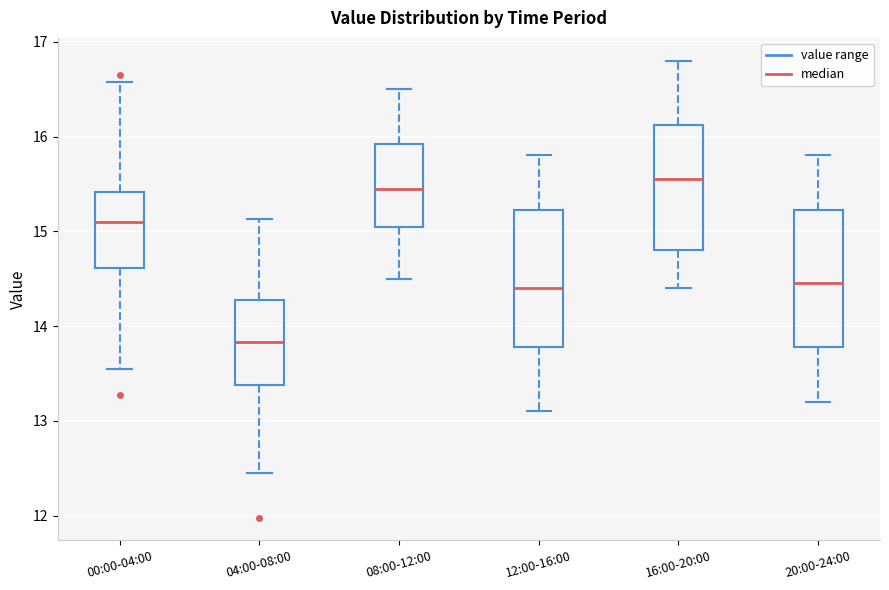

Reading left to right, read every box against the y-axis: the position of its median line, the range the box covers, and the ends of its whiskers. The values are not printed on the chart, so give them approximately, as read against the axis.

00:00-04:00: median 15.1, box 14.6 to 15.4, whiskers 13.6 to 16.6
04:00-08:00: median 13.8, box 13.4 to 14.3, whiskers 12.5 to 15.1
08:00-12:00: median 15.5, box 15.1 to 15.9, whiskers 14.5 to 16.5
12:00-16:00: median 14.4, box 13.8 to 15.2, whiskers 13.1 to 15.8
16:00-20:00: median 15.6, box 14.8 to 16.1, whiskers 14.4 to 16.8
20:00-24:00: median 14.5, box 13.8 to 15.2, whiskers 13.2 to 15.8